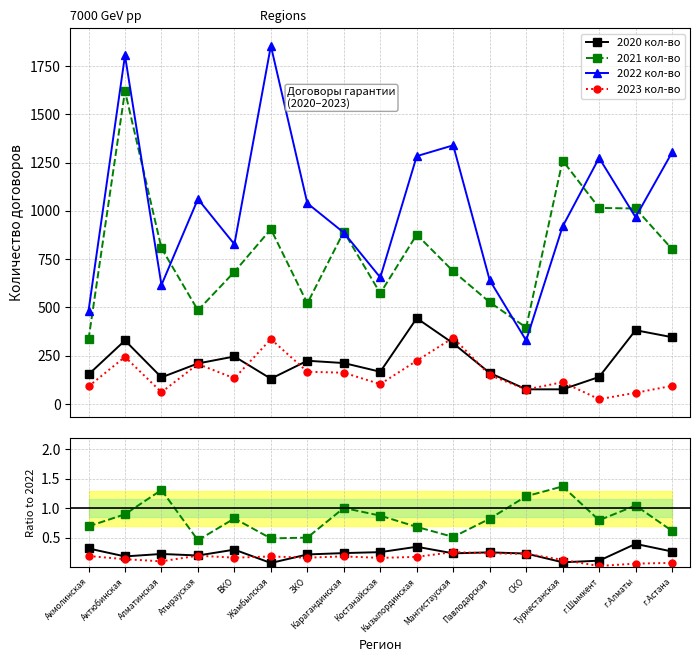

The value of 2021 кол-во at г.Алматы is 1.0. True or false?

True